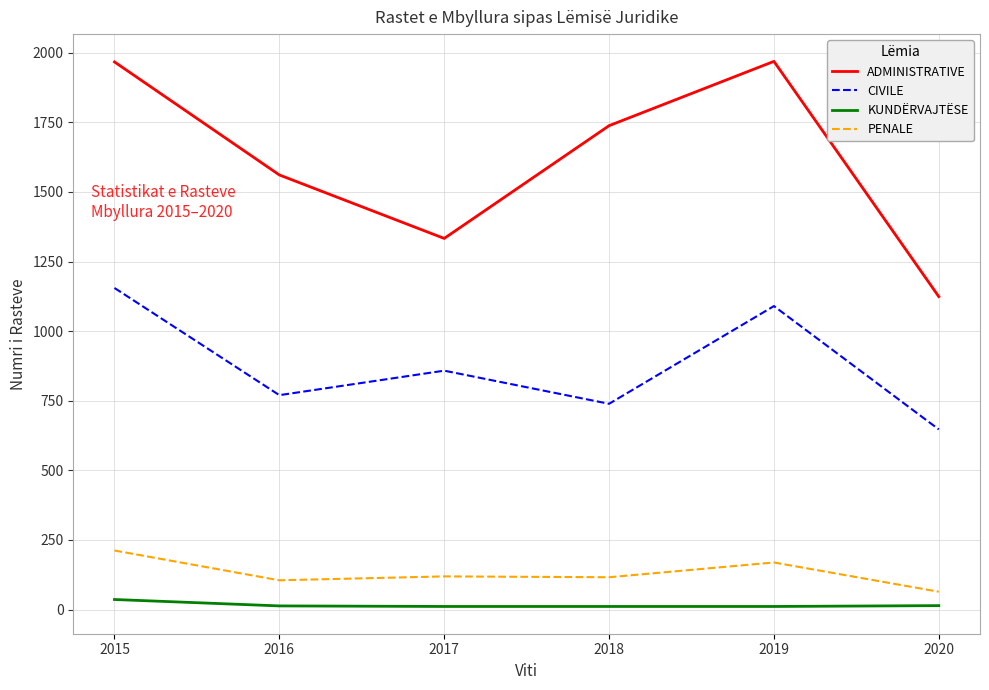

Where does the KUNDËRVAJTËSE series first go above 13?

2015